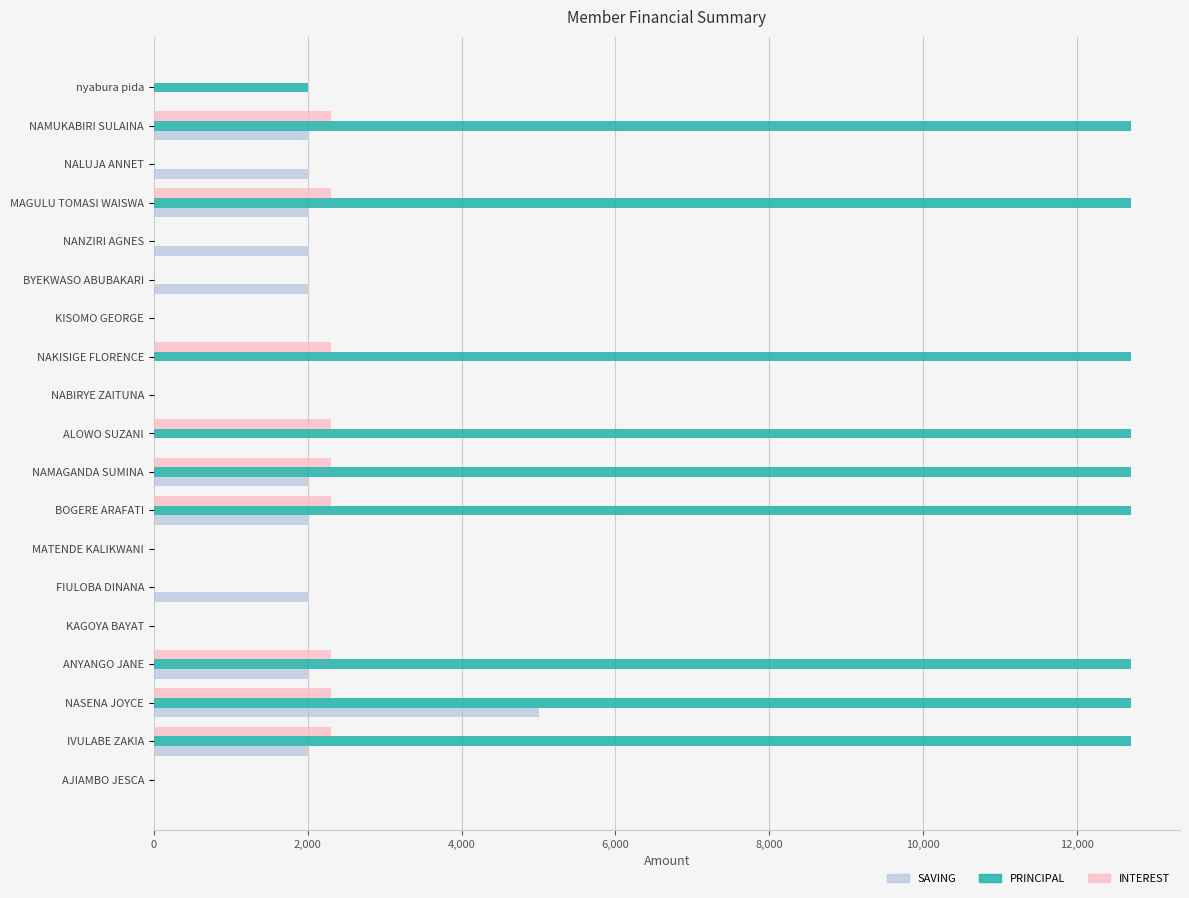

What is the sum of the SAVING values at ALOWO SUZANI and NANZIRI AGNES?

2000